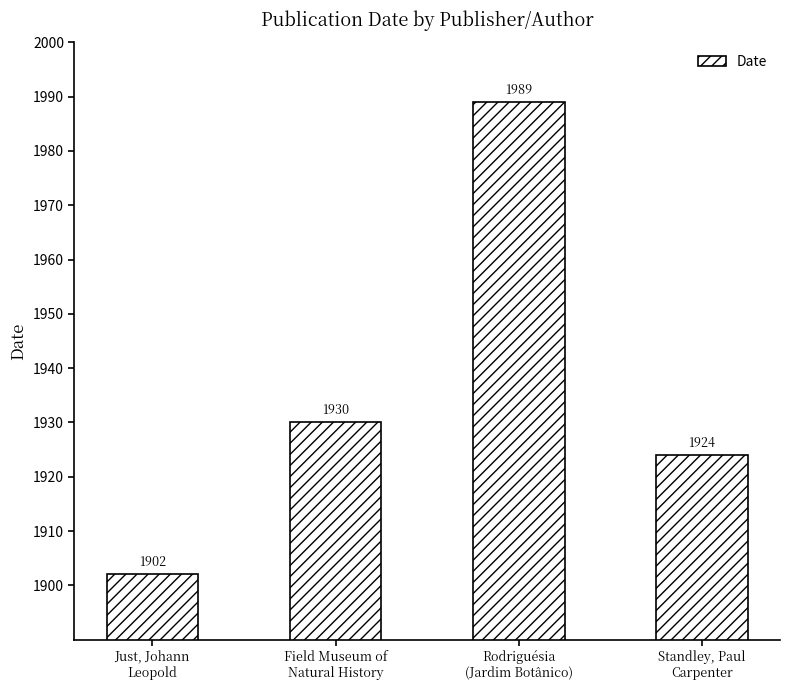

What position from the left is Rodriguésia
(Jardim Botânico)?

3